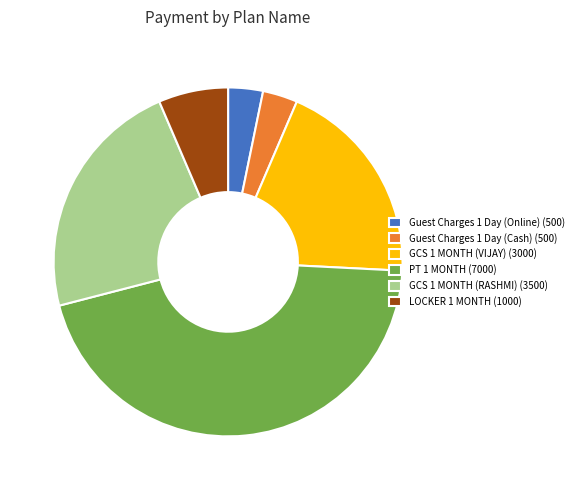

The GCS 1 MONTH (VIJAY) slice represents 19% of the pie. True or false?

True